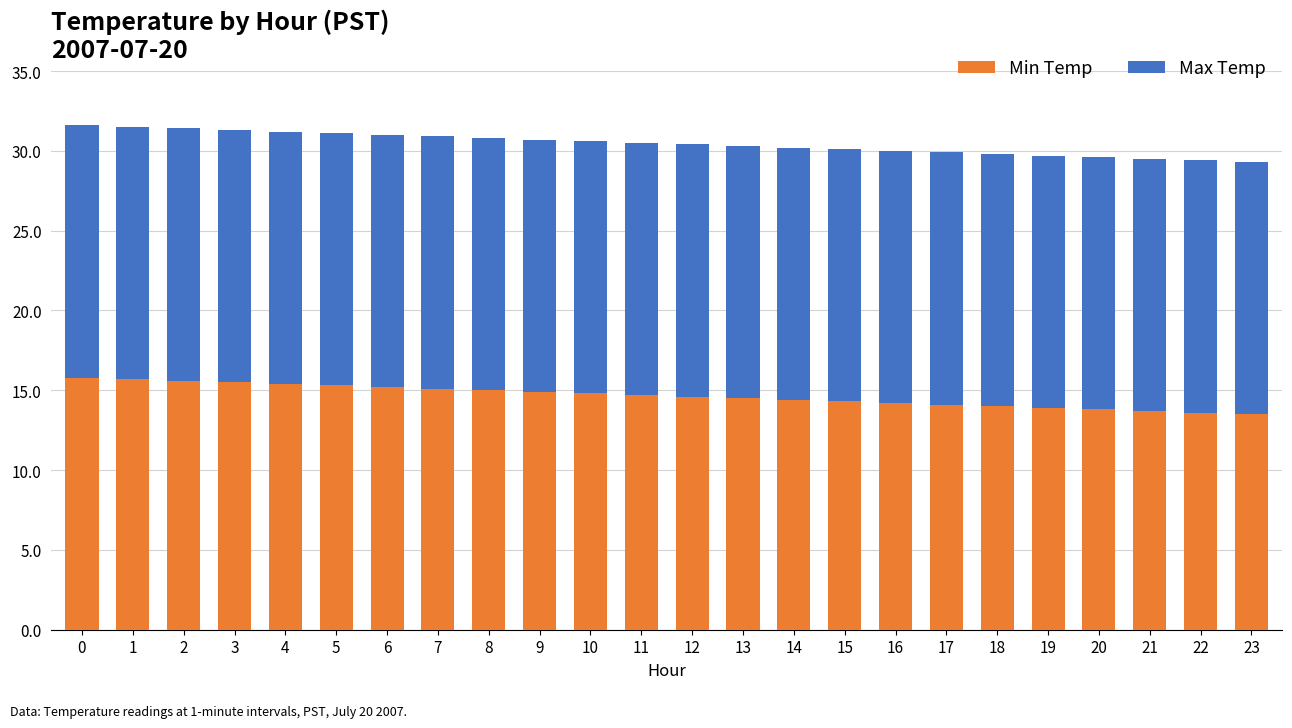

What are all the series names shown in the legend?

Min Temp, Max Temp